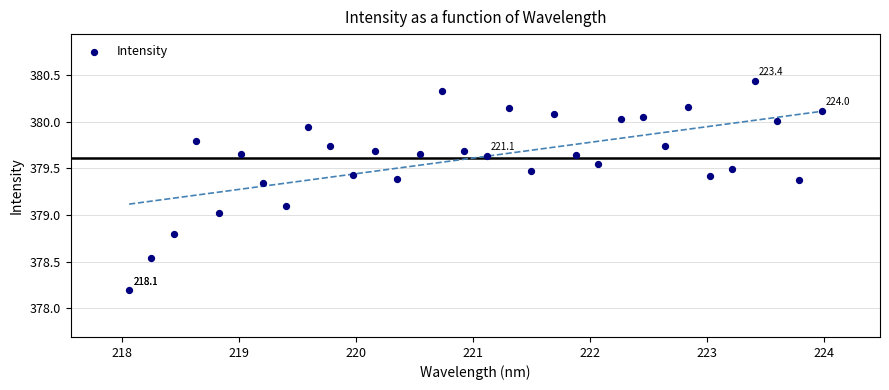

What is the range of X values (max minus min)?

5.9